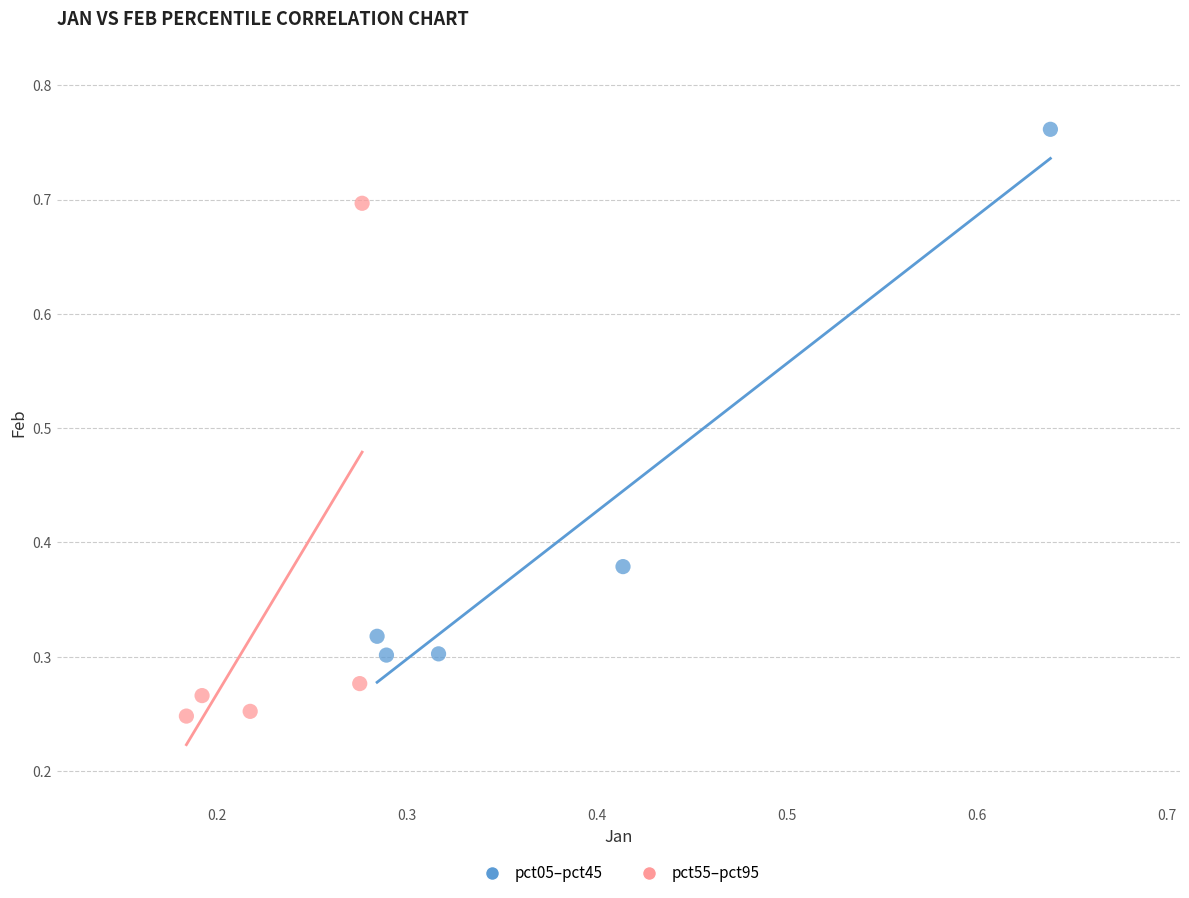

Which series reaches the minimum Y coordinate?

pct55–pct95